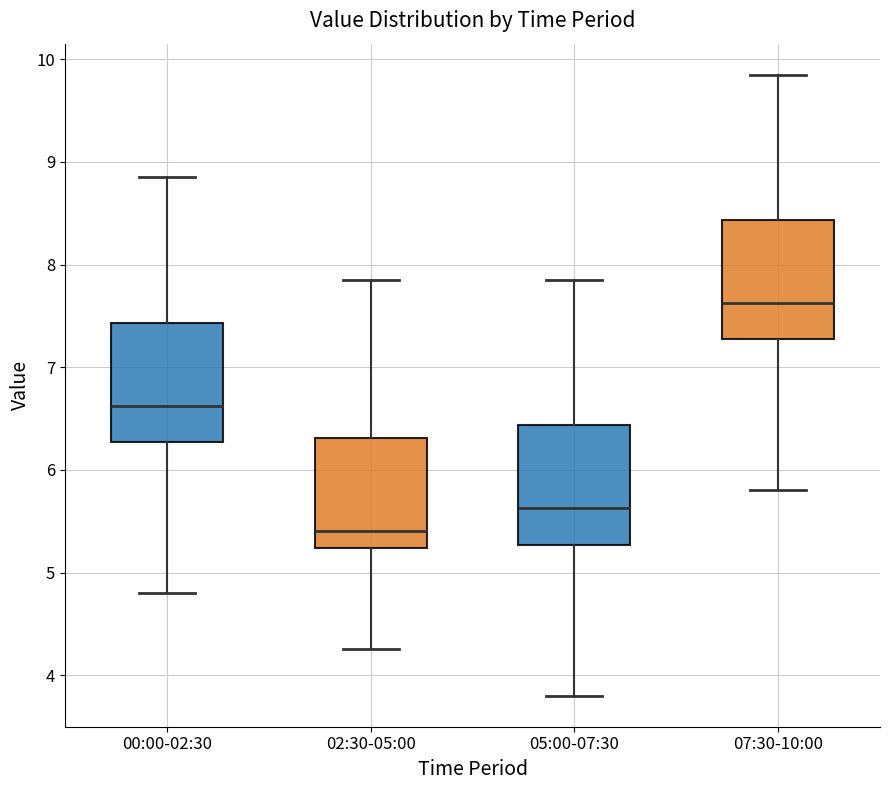

Reading left to right, transcribe this box plot: for each box, give where its median line is, the range the box spans, and where its two whiskers end, as read against the y-axis. The values are not printed on the chart, so give them approximately, as read against the axis.

00:00-02:30: median 6.6, box 6.3 to 7.4, whiskers 4.8 to 8.9
02:30-05:00: median 5.4, box 5.2 to 6.3, whiskers 4.3 to 7.9
05:00-07:30: median 5.6, box 5.3 to 6.4, whiskers 3.8 to 7.9
07:30-10:00: median 7.6, box 7.3 to 8.4, whiskers 5.8 to 9.9